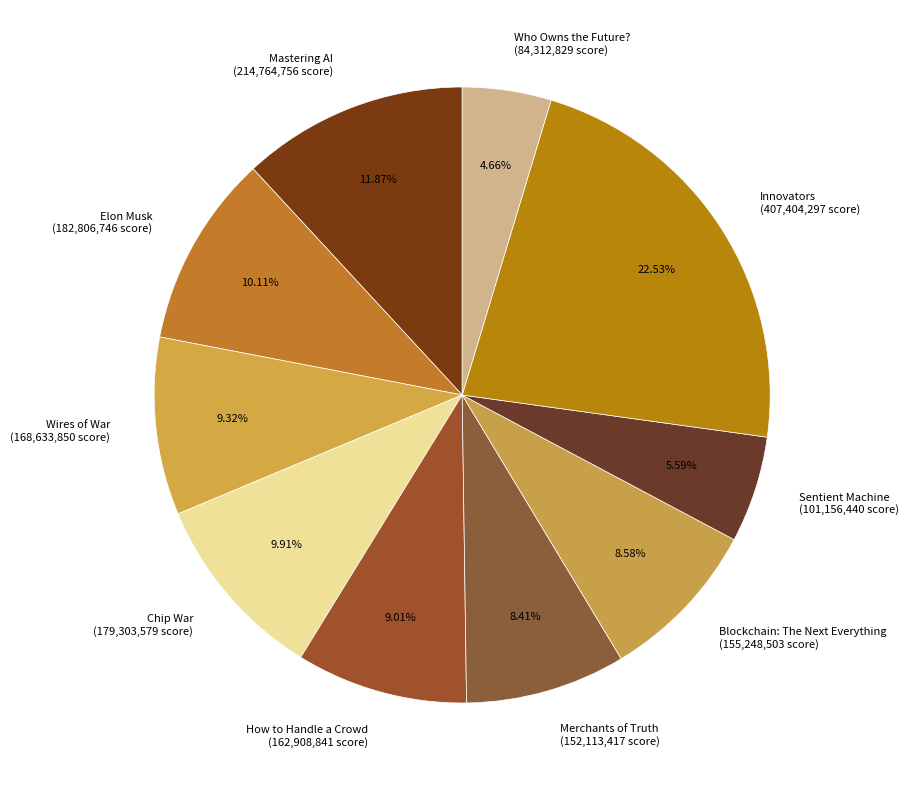

Do Elon Musk and Mastering AI together represent more than half of the pie?

No